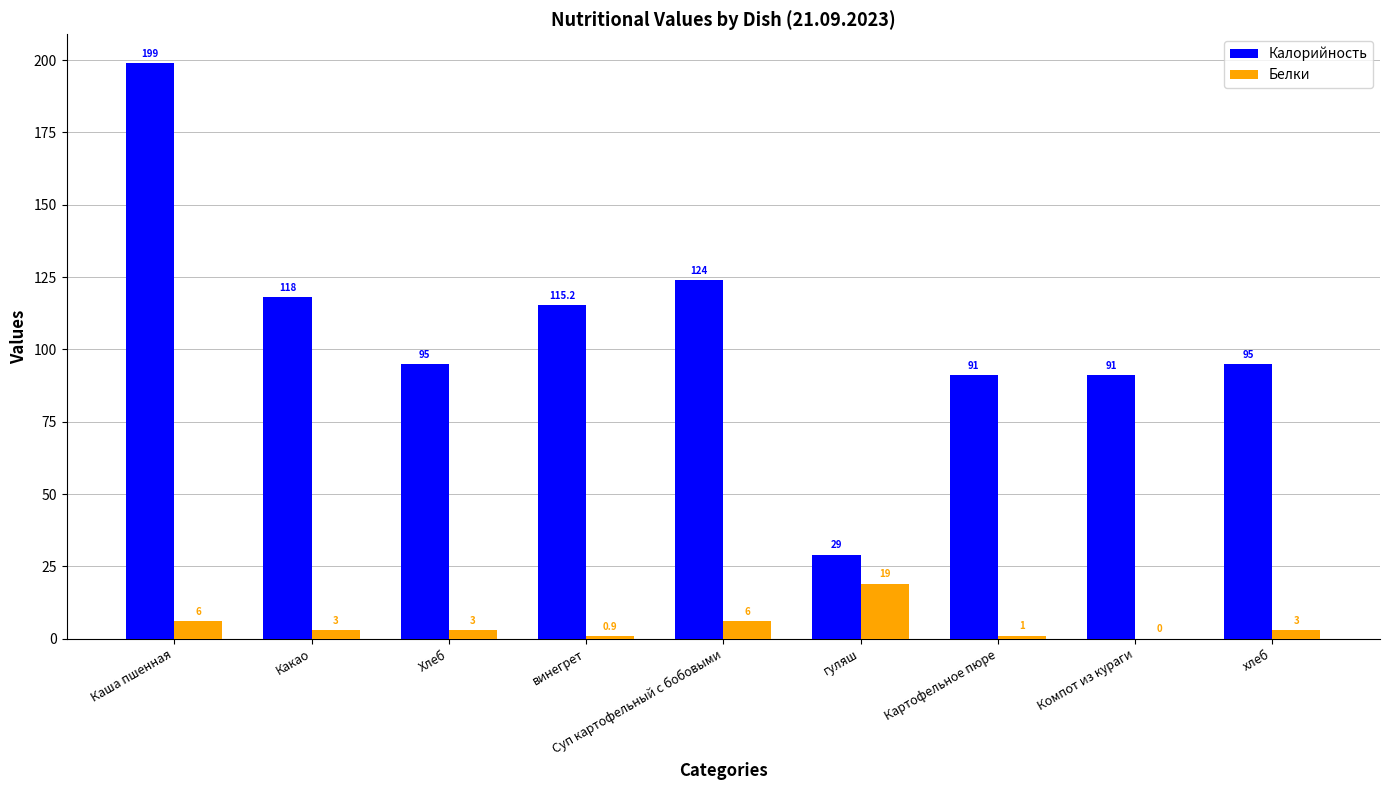

What is the total value across all series at Каша пшенная?

205.0